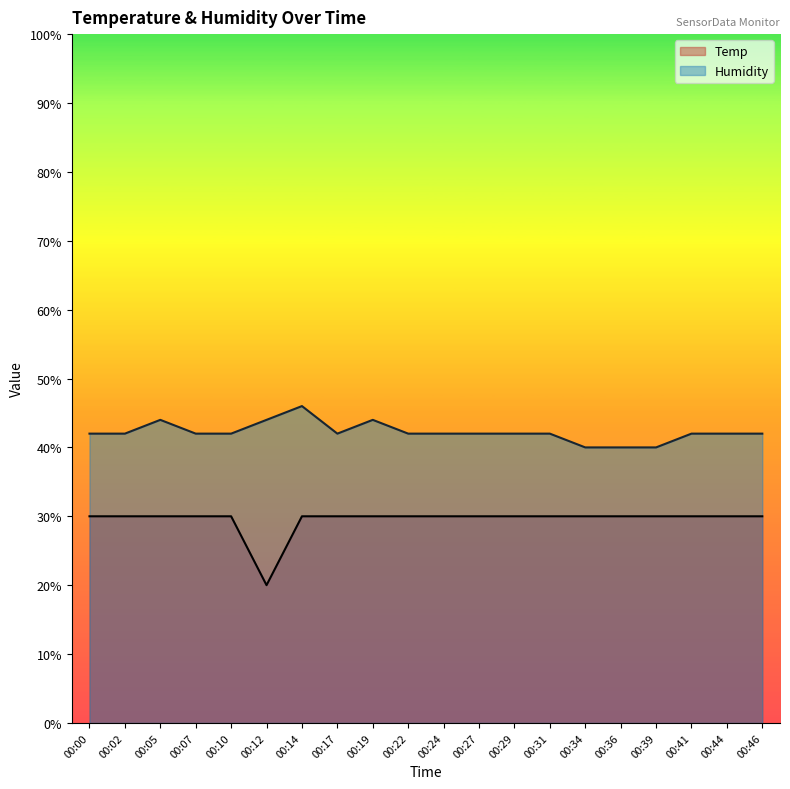

True or false: Humidity and Temp intersect in this chart.

False